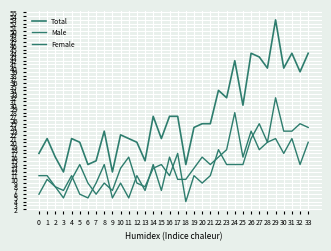

Reading left to right, what are all the values shown in this chart?

Total: 17	21	16	12	21	20	14	15	23	12	22	21	20	15	27	21	27	27	14	24	25	25	34	32	42	30	44	43	40	53	40	44	39	44
Male: 11	11	8	7	11	6	5	9	14	5	9	5	11	7	14	7	16	10	10	13	16	14	16	18	28	16	23	18	20	32	23	23	25	24
Female: 6	10	8	5	10	14	9	6	9	7	13	16	9	8	13	14	11	17	4	11	9	11	18	14	14	14	21	25	20	21	17	21	14	20